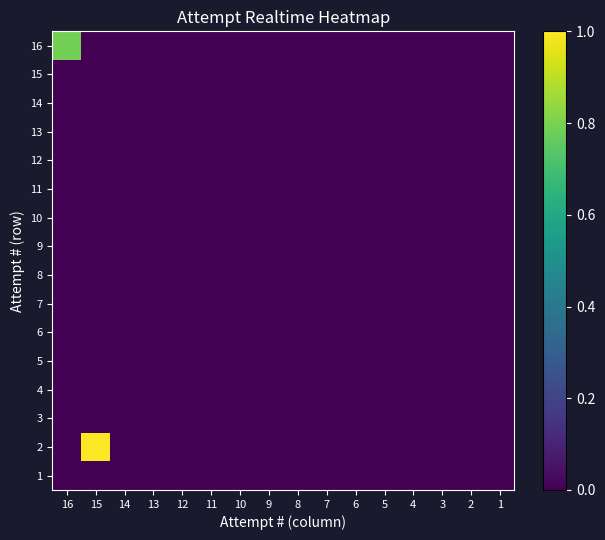

At which category is the sum across all series the highest?

15